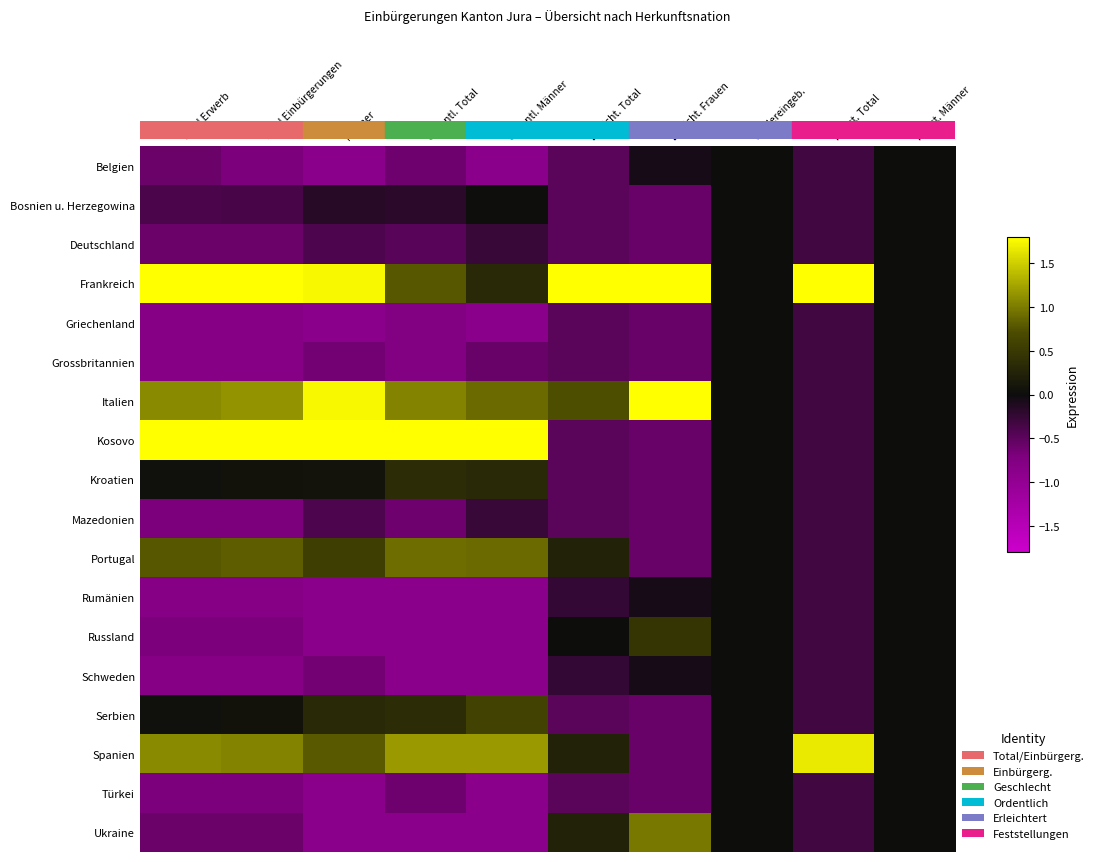

Between Total Erwerb and Ordentl. Total, which is larger?

Total Erwerb